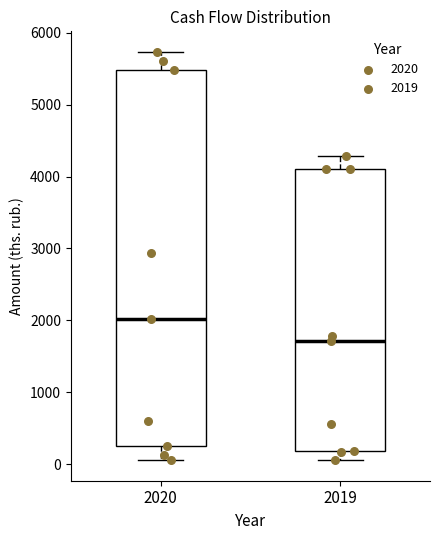

Which box's median line is the lowest?

2019